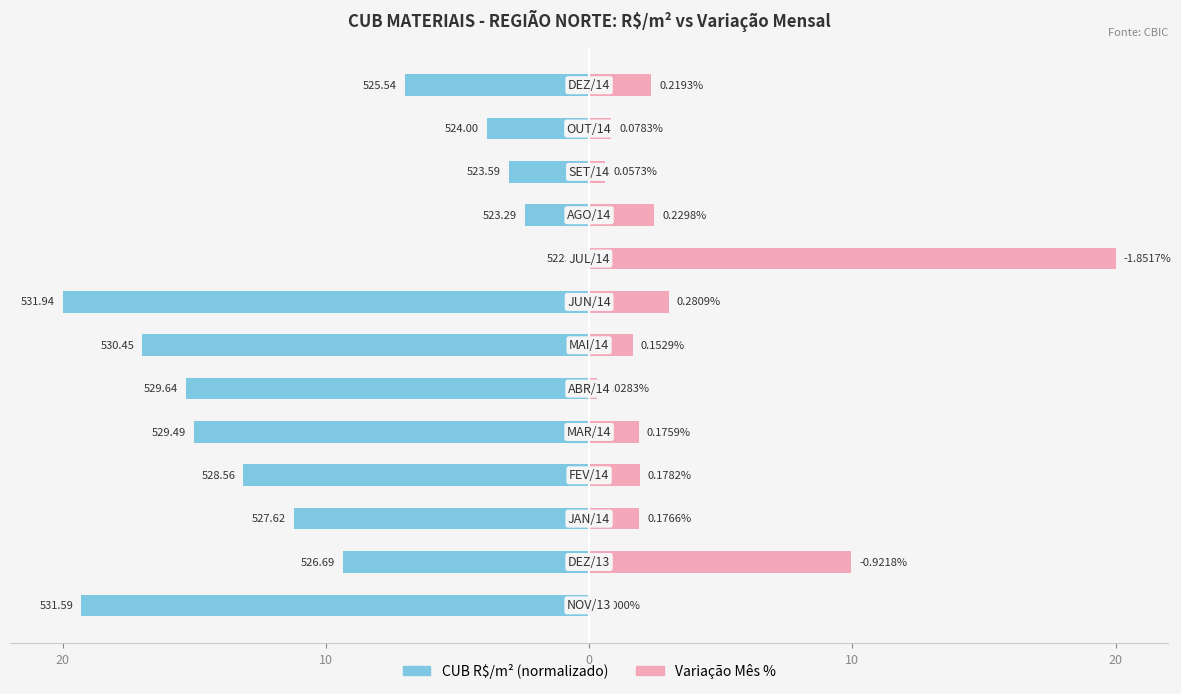

Reading left to right, list all the values displayed in this chart.

CUB R$/m² (normalizado): -19.3	-9.3	-11.2	-13.1	-15.0	-15.3	-17.0	-20.0	0.0	-2.4	-3.0	-3.9	-7.0
Variação Mês % (abs): 0.0	10.0	1.9	1.9	1.9	0.3	1.7	3.0	20.0	2.5	0.6	0.8	2.4